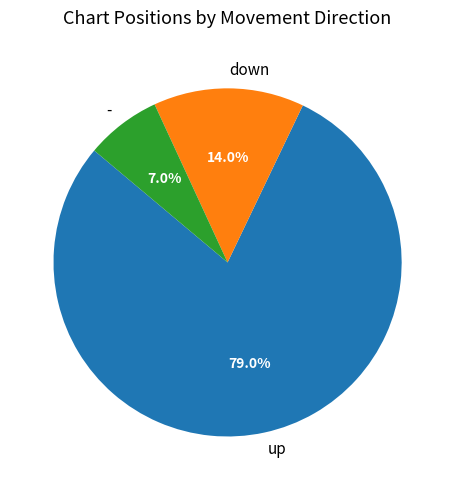

What is the majority slice?

up